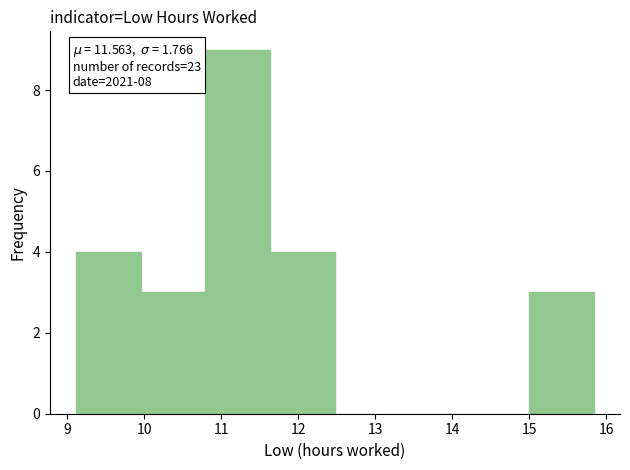

Over which range of the x-axis is the bar tallest?

10.8 to 11.6